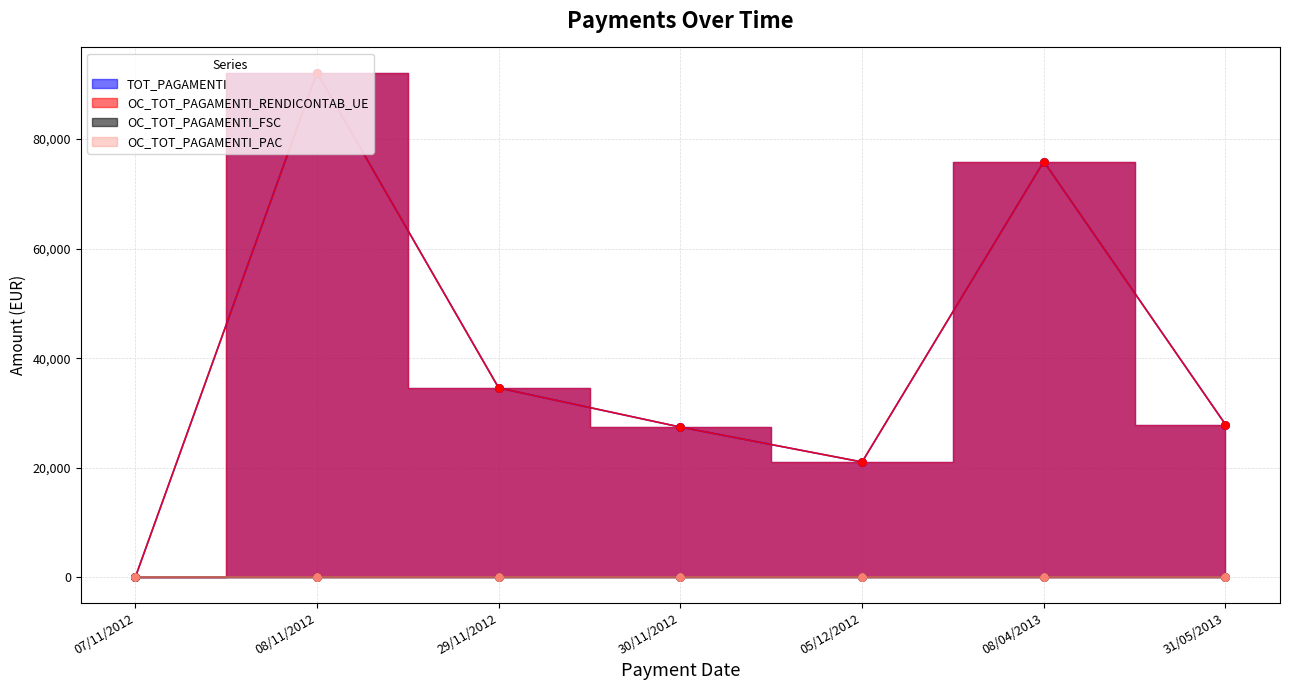

What is the total value across all series at 31/05/2013?

55777.8